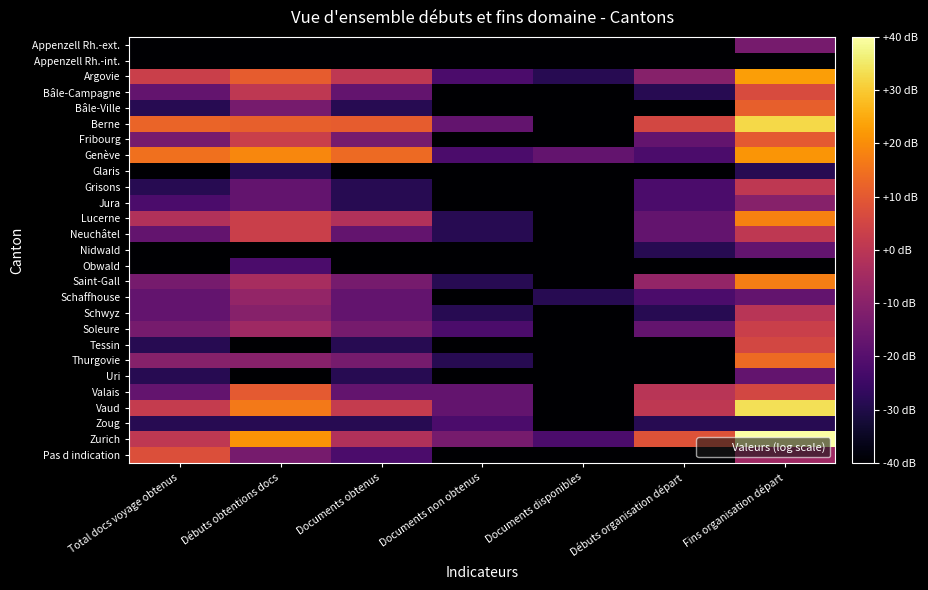

Reading left to right, extract all data points from this chart.

Appenzell Rh.-ext.: Total docs voyage obtenus=0.0	Débuts obtentions docs=0.0	Documents obtenus=0.0	Documents non obtenus=0.0	Documents disponibles=0.0	Débuts organisation départ=0.0	Fins organisation départ=1.6
Appenzell Rh.-int.: Total docs voyage obtenus=0.0	Débuts obtentions docs=0.0	Documents obtenus=0.0	Documents non obtenus=0.0	Documents disponibles=0.0	Débuts organisation départ=0.0	Fins organisation départ=0.0
Argovie: Total docs voyage obtenus=2.6	Débuts obtentions docs=3.1	Documents obtenus=2.5	Documents non obtenus=1.1	Documents disponibles=0.7	Débuts organisation départ=1.8	Fins organisation départ=3.8
Bâle-Campagne: Total docs voyage obtenus=1.4	Débuts obtentions docs=2.5	Documents obtenus=1.4	Documents non obtenus=0.0	Documents disponibles=0.0	Débuts organisation départ=0.7	Fins organisation départ=2.8
Bâle-Ville: Total docs voyage obtenus=0.7	Débuts obtentions docs=1.6	Documents obtenus=0.7	Documents non obtenus=0.0	Documents disponibles=0.0	Débuts organisation départ=0.0	Fins organisation départ=3.1
Berne: Total docs voyage obtenus=3.2	Débuts obtentions docs=3.1	Documents obtenus=3.1	Documents non obtenus=1.4	Documents disponibles=0.0	Débuts organisation départ=2.8	Fins organisation départ=4.4
Fribourg: Total docs voyage obtenus=1.6	Débuts obtentions docs=2.6	Documents obtenus=1.6	Documents non obtenus=0.0	Documents disponibles=0.0	Débuts organisation départ=1.4	Fins organisation départ=3.0
Genève: Total docs voyage obtenus=3.3	Débuts obtentions docs=3.6	Documents obtenus=3.3	Documents non obtenus=1.1	Documents disponibles=1.4	Débuts organisation départ=1.1	Fins organisation départ=3.7
Glaris: Total docs voyage obtenus=0.0	Débuts obtentions docs=0.7	Documents obtenus=0.0	Documents non obtenus=0.0	Documents disponibles=0.0	Débuts organisation départ=0.0	Fins organisation départ=0.7
Grisons: Total docs voyage obtenus=0.7	Débuts obtentions docs=1.4	Documents obtenus=0.7	Documents non obtenus=0.0	Documents disponibles=0.0	Débuts organisation départ=1.1	Fins organisation départ=2.5
Jura: Total docs voyage obtenus=1.1	Débuts obtentions docs=1.4	Documents obtenus=0.7	Documents non obtenus=0.0	Documents disponibles=0.0	Débuts organisation départ=1.1	Fins organisation départ=1.8
Lucerne: Total docs voyage obtenus=2.3	Débuts obtentions docs=2.6	Documents obtenus=2.3	Documents non obtenus=0.7	Documents disponibles=0.0	Débuts organisation départ=1.4	Fins organisation départ=3.5
Neuchâtel: Total docs voyage obtenus=1.4	Débuts obtentions docs=2.6	Documents obtenus=1.4	Documents non obtenus=0.7	Documents disponibles=0.0	Débuts organisation départ=1.4	Fins organisation départ=2.5
Nidwald: Total docs voyage obtenus=0.0	Débuts obtentions docs=0.0	Documents obtenus=0.0	Documents non obtenus=0.0	Documents disponibles=0.0	Débuts organisation départ=0.7	Fins organisation départ=1.4
Obwald: Total docs voyage obtenus=0.0	Débuts obtentions docs=1.1	Documents obtenus=0.0	Documents non obtenus=0.0	Documents disponibles=0.0	Débuts organisation départ=0.0	Fins organisation départ=0.0
Saint-Gall: Total docs voyage obtenus=1.6	Débuts obtentions docs=2.2	Documents obtenus=1.6	Documents non obtenus=0.7	Documents disponibles=0.0	Débuts organisation départ=1.9	Fins organisation départ=3.5
Schaffhouse: Total docs voyage obtenus=1.4	Débuts obtentions docs=1.9	Documents obtenus=1.4	Documents non obtenus=0.0	Documents disponibles=0.7	Débuts organisation départ=1.1	Fins organisation départ=1.4
Schwyz: Total docs voyage obtenus=1.4	Débuts obtentions docs=1.8	Documents obtenus=1.4	Documents non obtenus=0.7	Documents disponibles=0.0	Débuts organisation départ=0.7	Fins organisation départ=2.4
Soleure: Total docs voyage obtenus=1.6	Débuts obtentions docs=2.1	Documents obtenus=1.6	Documents non obtenus=1.1	Documents disponibles=0.0	Débuts organisation départ=1.4	Fins organisation départ=2.6
Tessin: Total docs voyage obtenus=0.7	Débuts obtentions docs=0.0	Documents obtenus=0.7	Documents non obtenus=0.0	Documents disponibles=0.0	Débuts organisation départ=0.0	Fins organisation départ=2.8
Thurgovie: Total docs voyage obtenus=1.8	Débuts obtentions docs=1.8	Documents obtenus=1.6	Documents non obtenus=0.7	Documents disponibles=0.0	Débuts organisation départ=0.0	Fins organisation départ=3.3
Uri: Total docs voyage obtenus=0.7	Débuts obtentions docs=0.0	Documents obtenus=0.7	Documents non obtenus=0.0	Documents disponibles=0.0	Débuts organisation départ=0.0	Fins organisation départ=1.4
Valais: Total docs voyage obtenus=1.4	Débuts obtentions docs=3.0	Documents obtenus=1.4	Documents non obtenus=1.4	Documents disponibles=0.0	Débuts organisation départ=2.4	Fins organisation départ=2.8
Vaud: Total docs voyage obtenus=2.6	Débuts obtentions docs=3.4	Documents obtenus=2.6	Documents non obtenus=1.4	Documents disponibles=0.0	Débuts organisation départ=2.5	Fins organisation départ=4.5
Zoug: Total docs voyage obtenus=0.7	Débuts obtentions docs=0.7	Documents obtenus=0.7	Documents non obtenus=1.1	Documents disponibles=0.0	Débuts organisation départ=0.7	Fins organisation départ=0.7
Zurich: Total docs voyage obtenus=2.5	Débuts obtentions docs=3.7	Documents obtenus=2.3	Documents non obtenus=1.6	Documents disponibles=1.1	Débuts organisation départ=2.9	Fins organisation départ=4.9
Pas d indication: Total docs voyage obtenus=2.9	Débuts obtentions docs=1.6	Documents obtenus=1.1	Documents non obtenus=0.0	Documents disponibles=0.0	Débuts organisation départ=0.0	Fins organisation départ=2.1